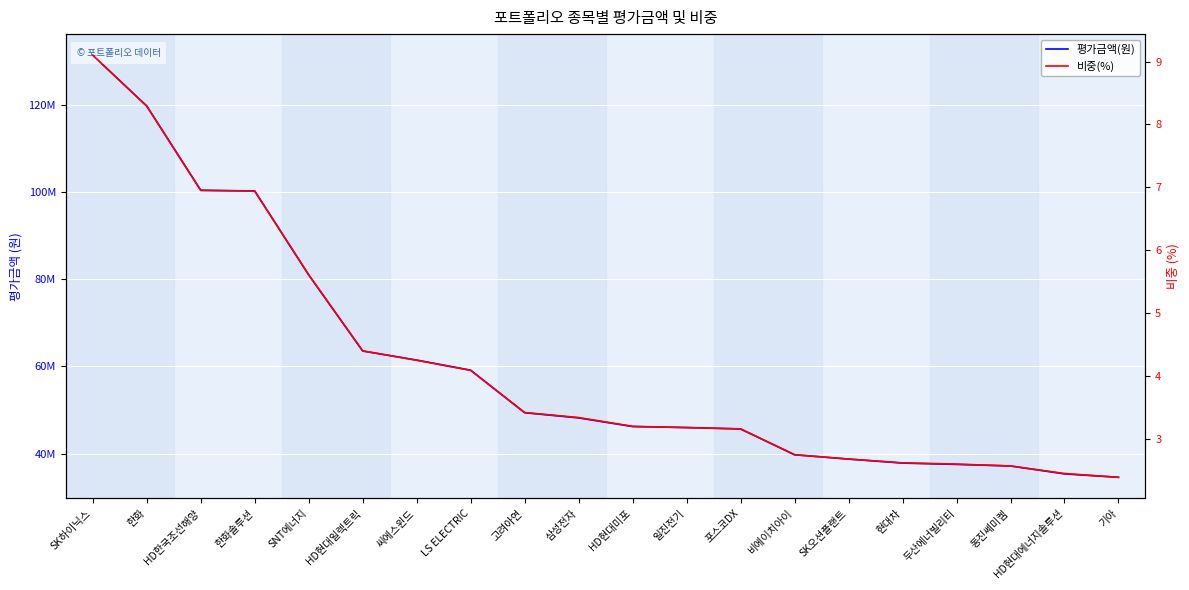

At how many categories does at least one series exceed 102689584?

2